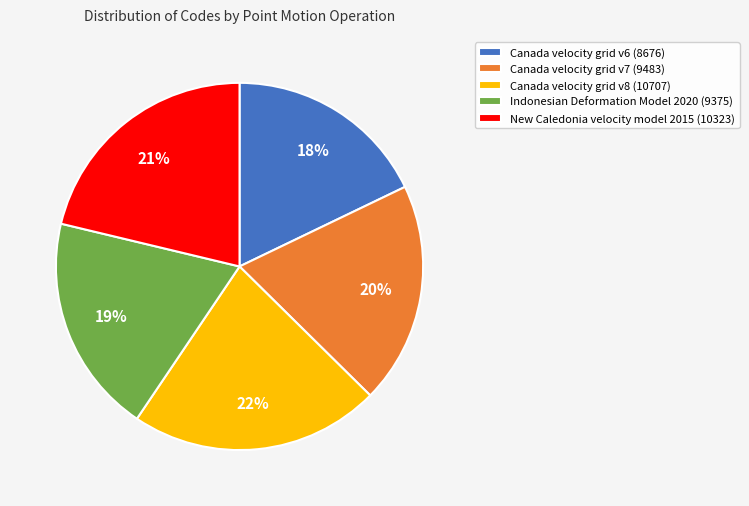

Count the number of slices in the pie.

5